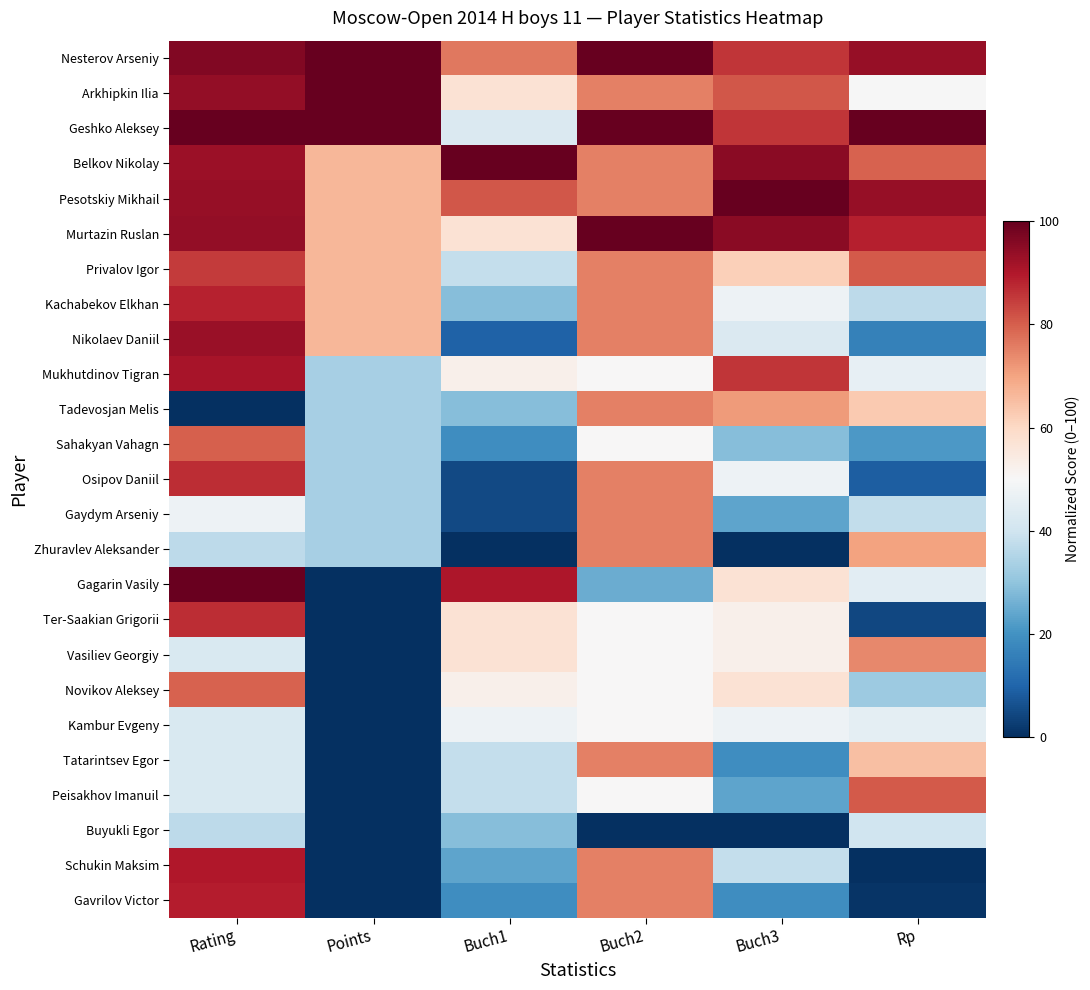

Reading right to left, what are all the values shown in this chart?

Nesterov Arseniy: Rp=93.6	Buch3=85.7	Buch2=100.0	Buch1=76.2	Points=100.0	Rating=96.2
Arkhipkin Ilia: Rp=49.6	Buch3=81.0	Buch2=75.0	Buch1=57.1	Points=100.0	Rating=94.1
Geshko Aleksey: Rp=100.0	Buch3=85.7	Buch2=100.0	Buch1=42.9	Points=100.0	Rating=100.0
Belkov Nikolay: Rp=79.5	Buch3=95.2	Buch2=75.0	Buch1=100.0	Points=66.7	Rating=92.8
Pesotskiy Mikhail: Rp=93.4	Buch3=100.0	Buch2=75.0	Buch1=81.0	Points=66.7	Rating=93.5
Murtazin Ruslan: Rp=88.9	Buch3=95.2	Buch2=100.0	Buch1=57.1	Points=66.7	Rating=94.0
Privalov Igor: Rp=80.6	Buch3=61.9	Buch2=75.0	Buch1=38.1	Points=66.7	Rating=85.1
Kachabekov Elkhan: Rp=37.0	Buch3=47.6	Buch2=75.0	Buch1=28.6	Points=66.7	Rating=88.5
Nikolaev Daniil: Rp=16.3	Buch3=42.9	Buch2=75.0	Buch1=9.5	Points=66.7	Rating=93.0
Mukhutdinov Tigran: Rp=45.9	Buch3=85.7	Buch2=50.0	Buch1=52.4	Points=33.3	Rating=91.3
Tadevosjan Melis: Rp=63.2	Buch3=71.4	Buch2=75.0	Buch1=28.6	Points=33.3	Rating=0.0
Sahakyan Vahagn: Rp=21.4	Buch3=28.6	Buch2=50.0	Buch1=19.0	Points=33.3	Rating=80.0
Osipov Daniil: Rp=8.7	Buch3=47.6	Buch2=75.0	Buch1=4.8	Points=33.3	Rating=86.9
Gaydym Arseniy: Rp=37.8	Buch3=23.8	Buch2=75.0	Buch1=4.8	Points=33.3	Rating=47.5
Zhuravlev Aleksander: Rp=70.0	Buch3=0.0	Buch2=75.0	Buch1=0.0	Points=33.3	Rating=37.0
Gagarin Vasily: Rp=44.7	Buch3=57.1	Buch2=25.0	Buch1=90.5	Points=0.0	Rating=99.4
Ter-Saakian Grigorii: Rp=4.4	Buch3=52.4	Buch2=50.0	Buch1=57.1	Points=0.0	Rating=87.0
Vasiliev Georgiy: Rp=73.9	Buch3=52.4	Buch2=50.0	Buch1=57.1	Points=0.0	Rating=42.2
Novikov Aleksey: Rp=31.7	Buch3=57.1	Buch2=50.0	Buch1=52.4	Points=0.0	Rating=79.6
Kambur Evgeny: Rp=45.3	Buch3=47.6	Buch2=50.0	Buch1=47.6	Points=0.0	Rating=42.2
Tatarintsev Egor: Rp=65.2	Buch3=19.0	Buch2=75.0	Buch1=38.1	Points=0.0	Rating=42.2
Peisakhov Imanuil: Rp=80.5	Buch3=23.8	Buch2=50.0	Buch1=38.1	Points=0.0	Rating=42.2
Buyukli Egor: Rp=40.2	Buch3=0.0	Buch2=0.0	Buch1=28.6	Points=0.0	Rating=37.0
Schukin Maksim: Rp=0.0	Buch3=38.1	Buch2=75.0	Buch1=23.8	Points=0.0	Rating=89.9
Gavrilov Victor: Rp=1.2	Buch3=19.0	Buch2=75.0	Buch1=19.0	Points=0.0	Rating=89.3